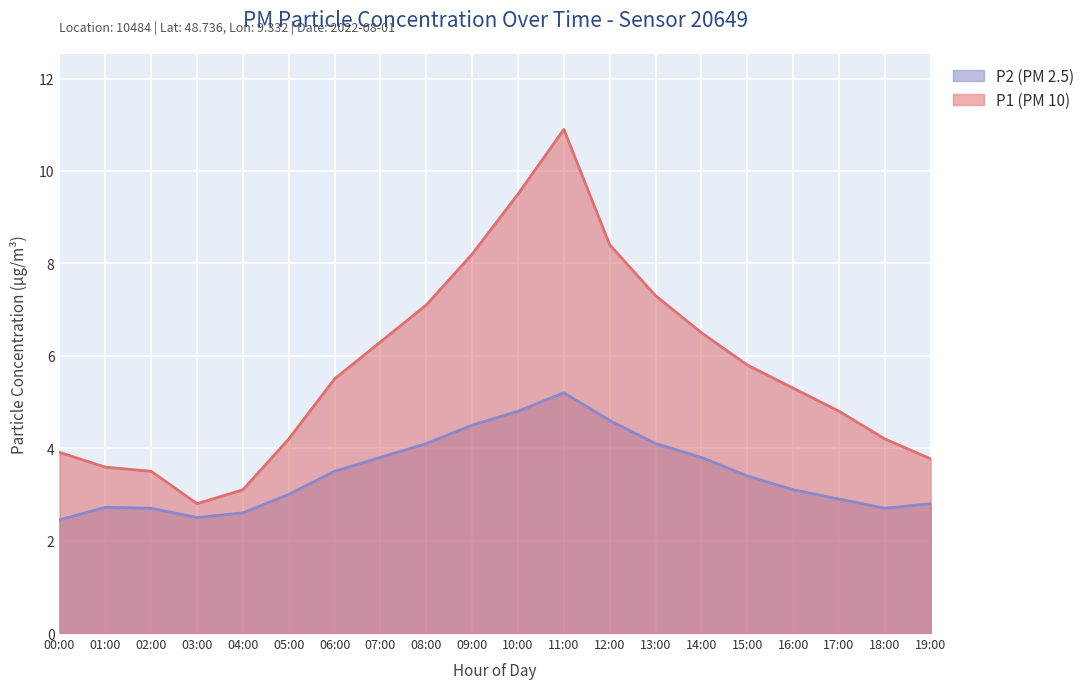

What is the label of the 20th point from the right?

00:00